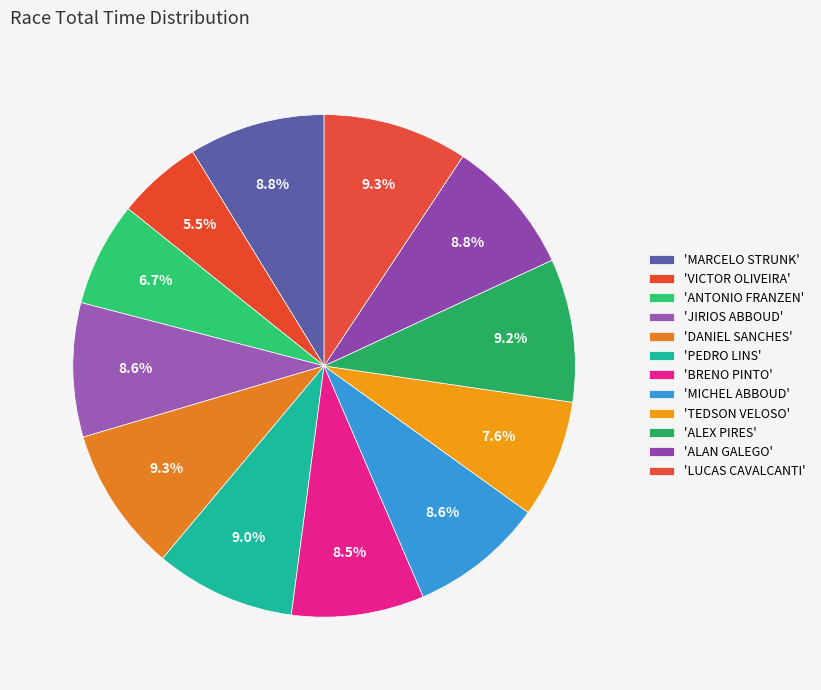

To the nearest percent, what is the difference between the largest and smallest slice percentages?

4%